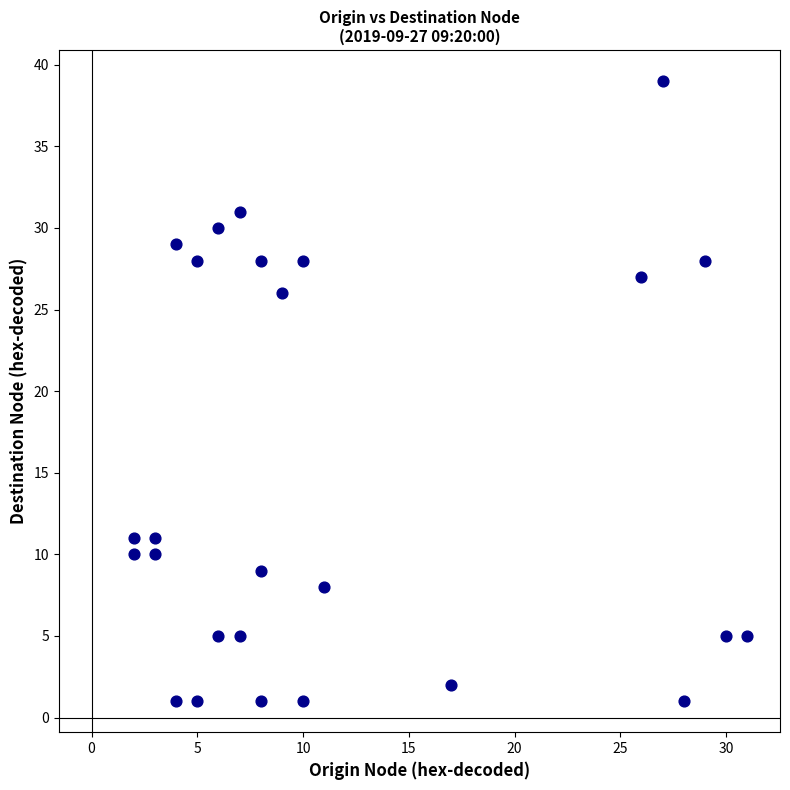

What is the range of Y values (max minus min)?

38